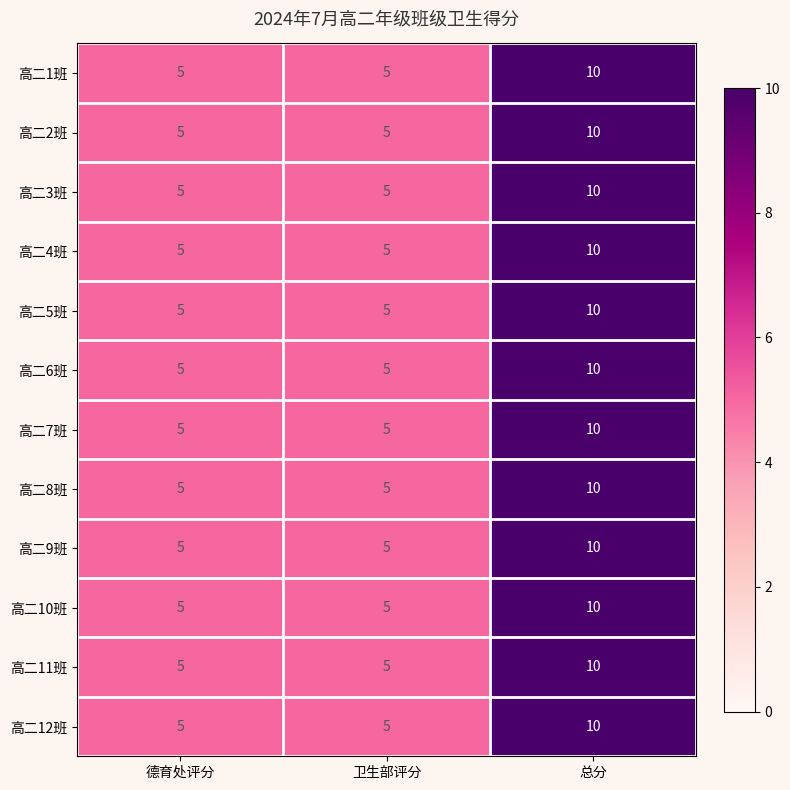

What is the greatest value displayed?

10